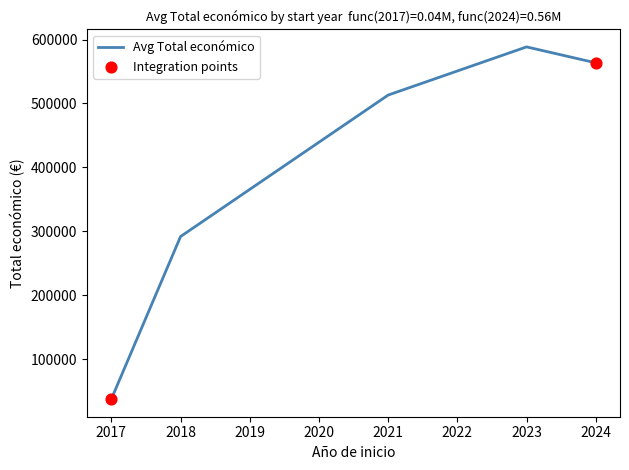

What is the ratio of the value at 2017 to the value at 2024?

0.1